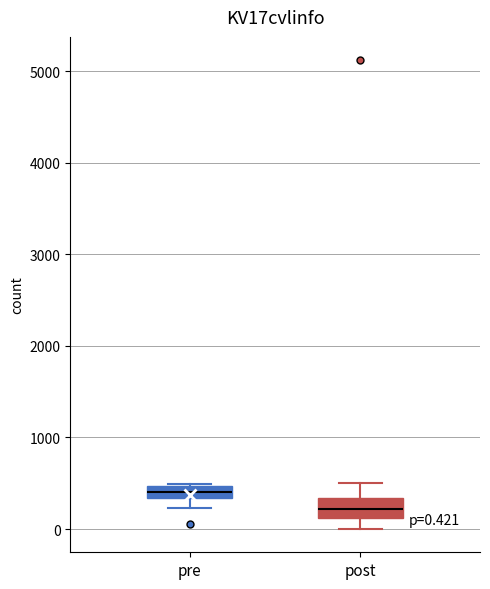

Which box has the highest median line?

pre